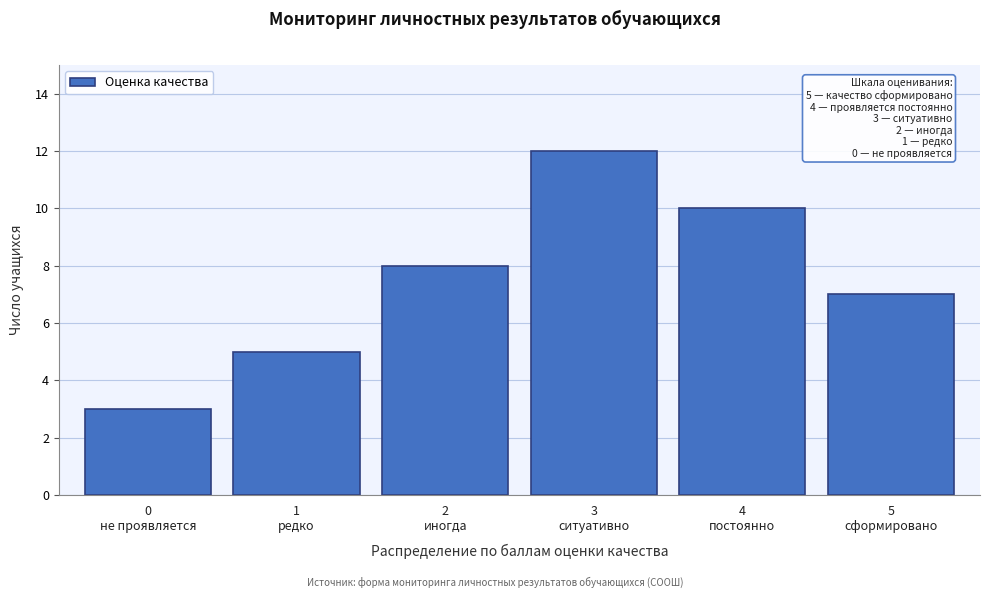

Reading left to right, transcribe all the data shown in this chart.

3	5	8	12	10	7